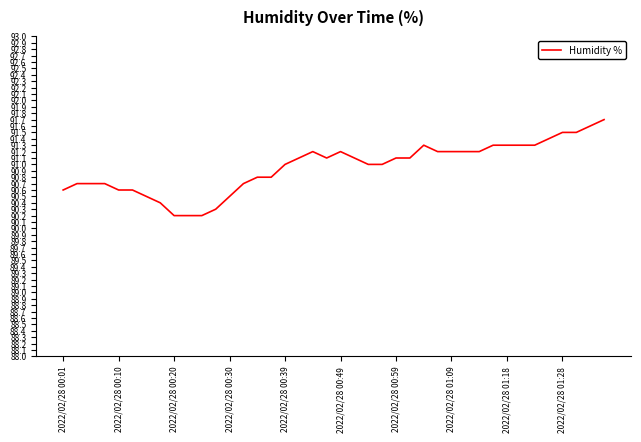

Does the chart display data point markers on the line(s)?

No